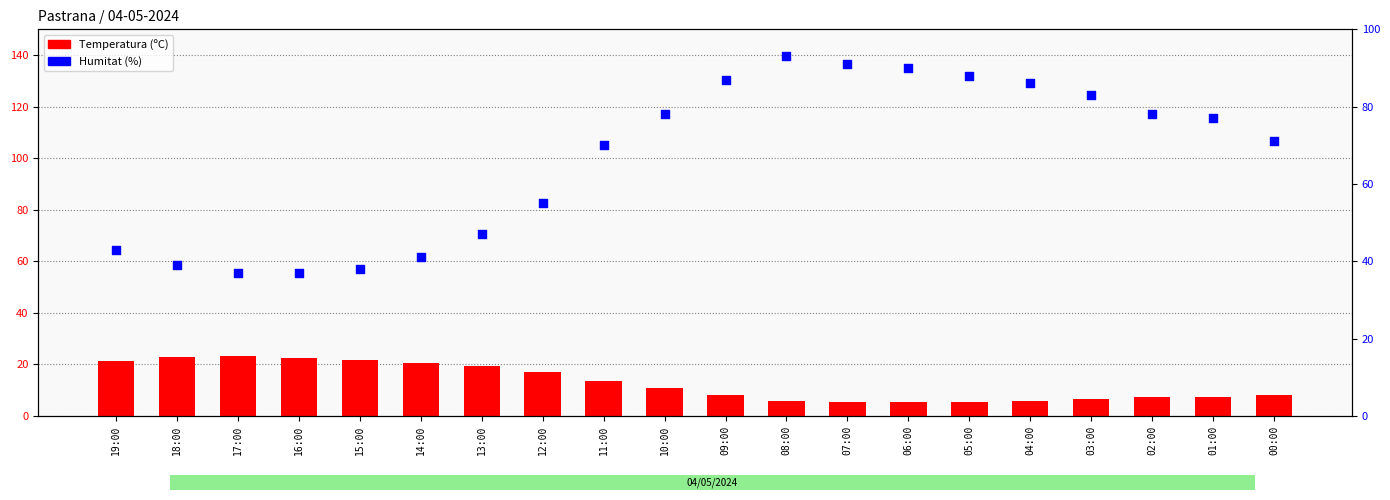

At which category is the sum across all series the highest?

08:00